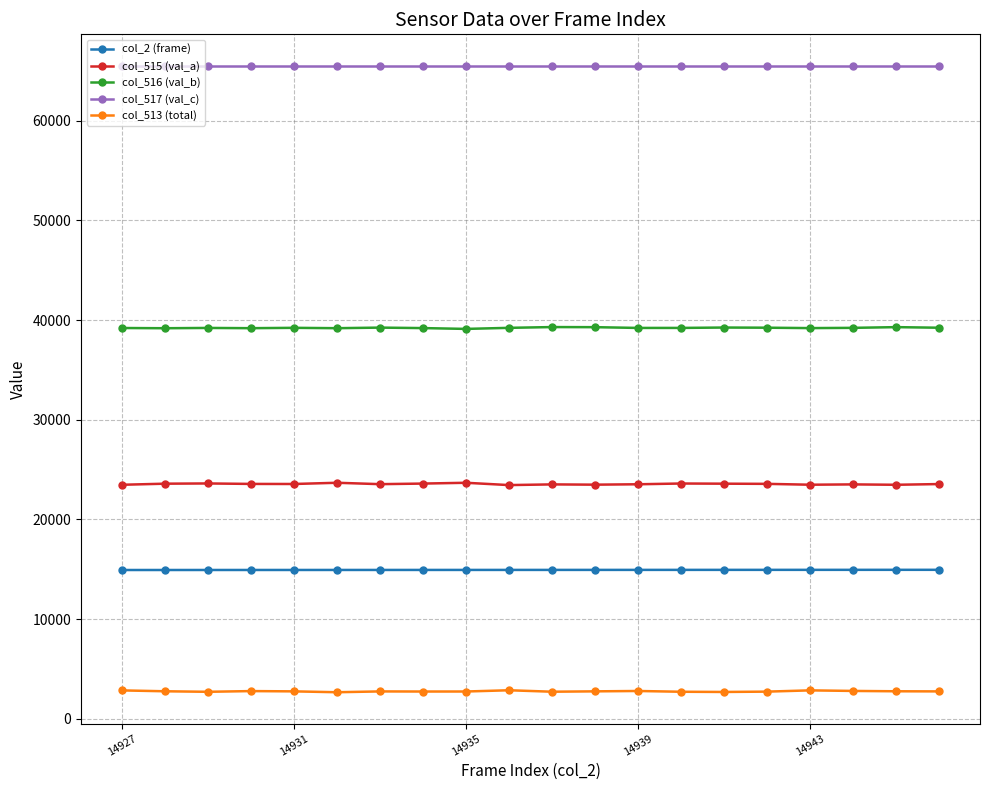

What is the average value of the col_517 (val_c) series?

65535